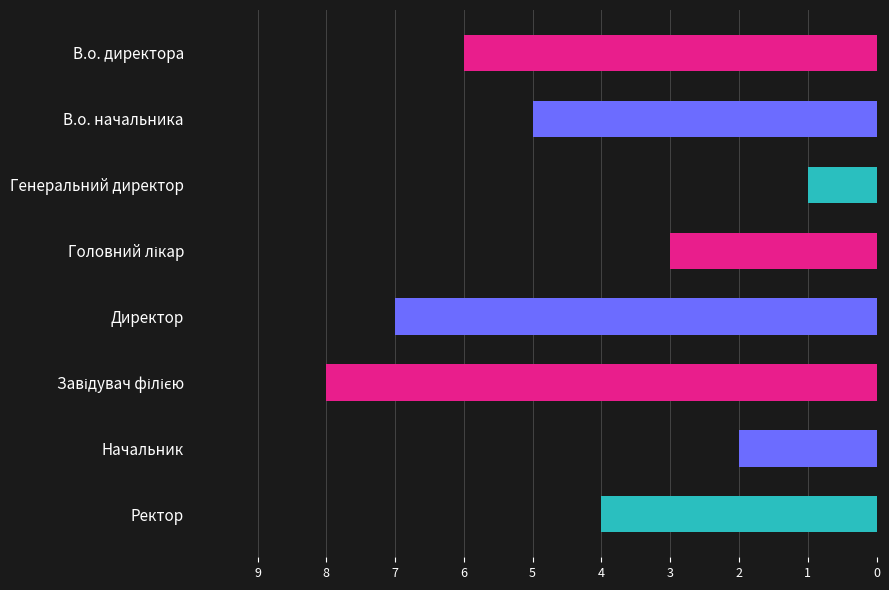

Between Ректор and Начальник, which is larger?

Ректор